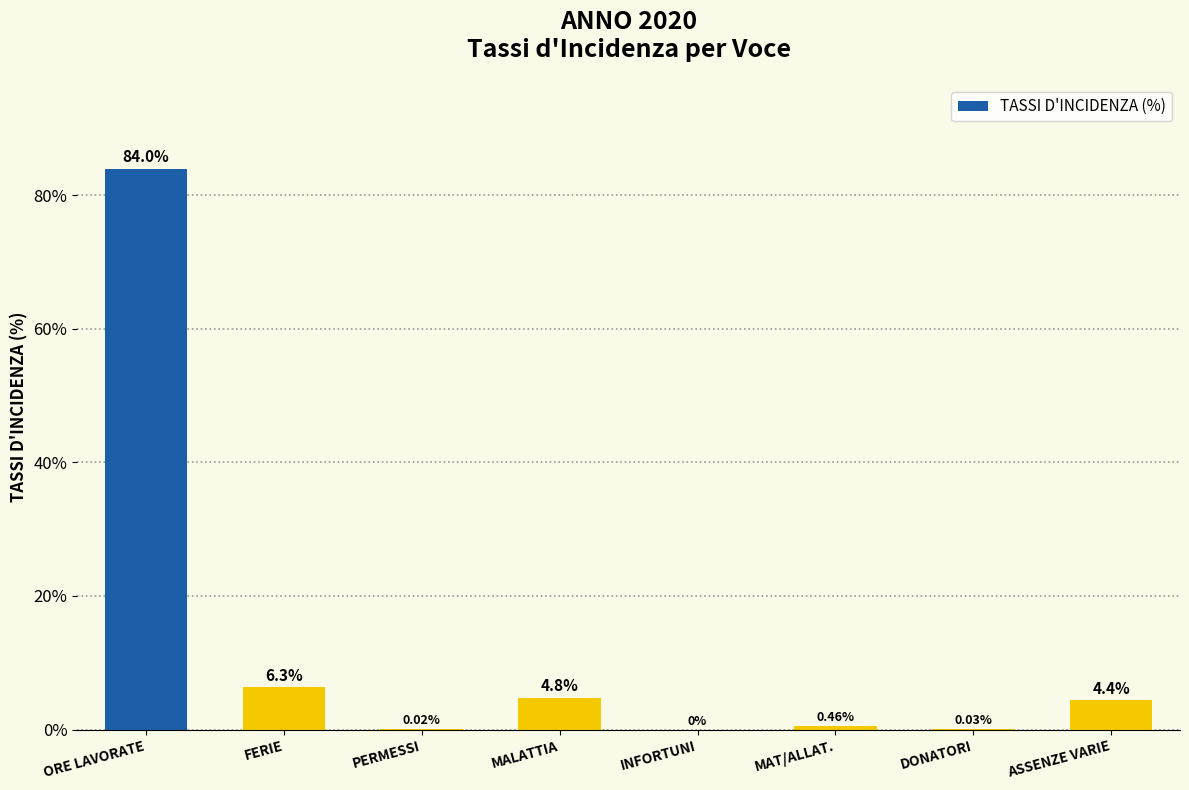

Where does the data first go above 4?

ORE LAVORATE